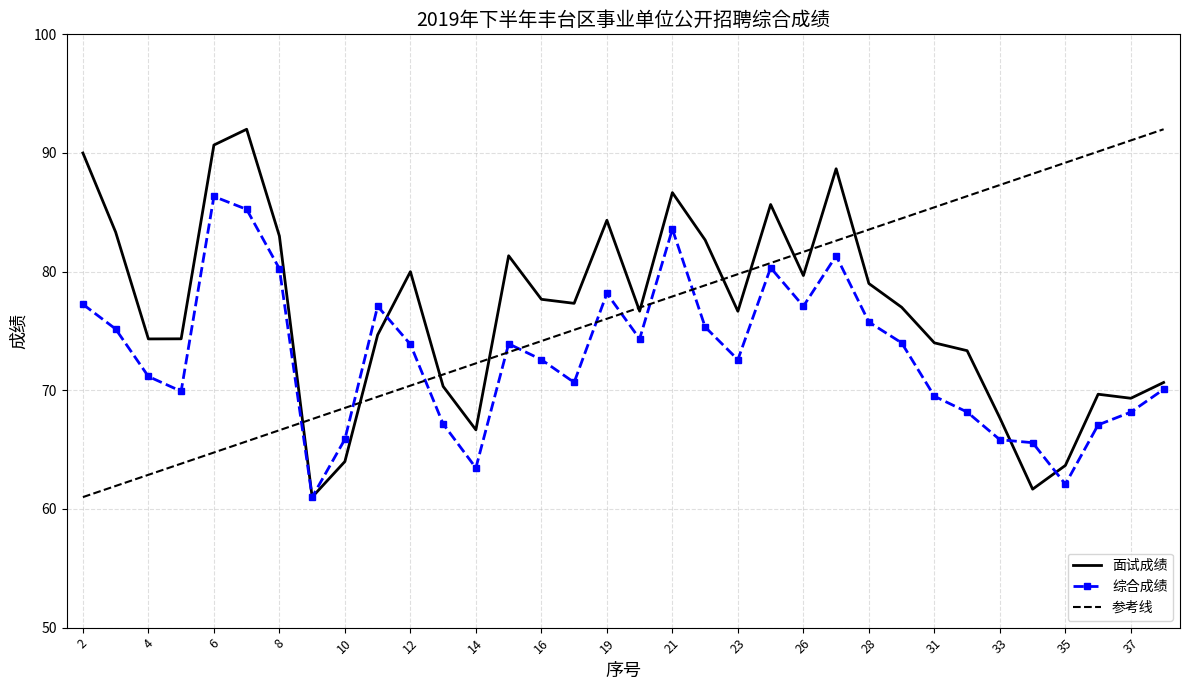

What is the maximum value shown in the chart?

92.0